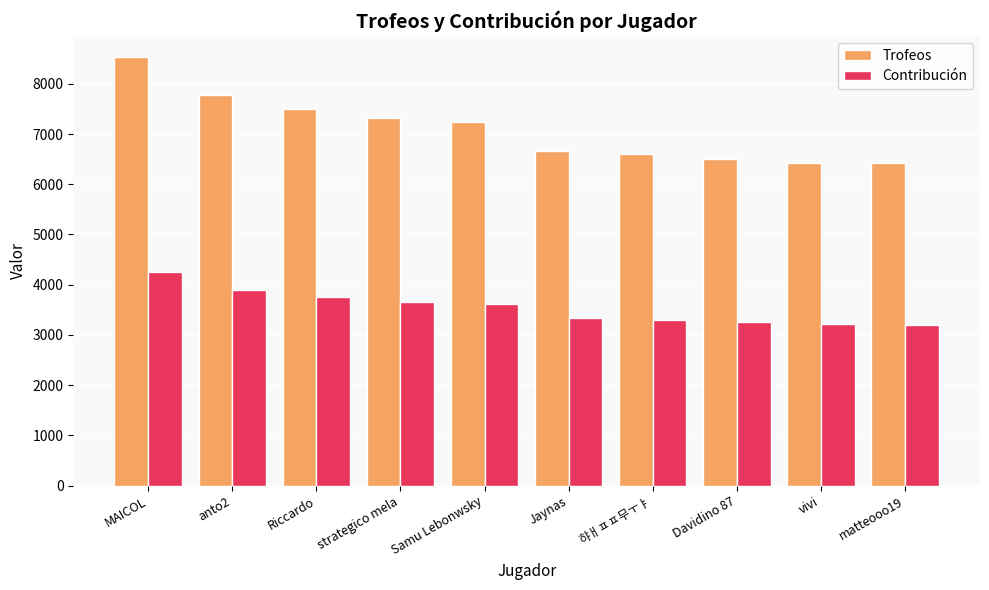

Rank the series at MAICOL from highest to lowest value.

Trofeos, Contribución